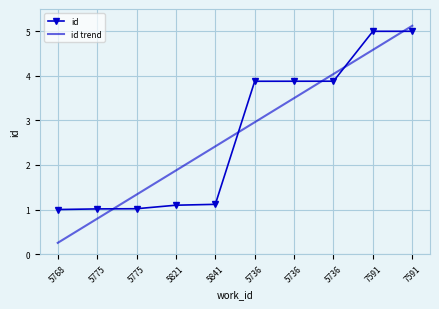

What is the approximate value of id at 5736?

3.9